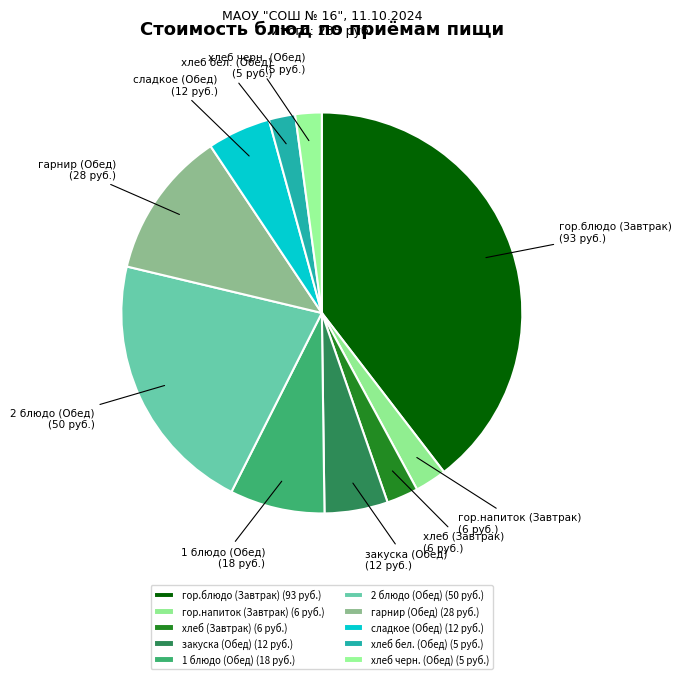

True or false: гарнир (Обед) accounts for 12% of the total.

True